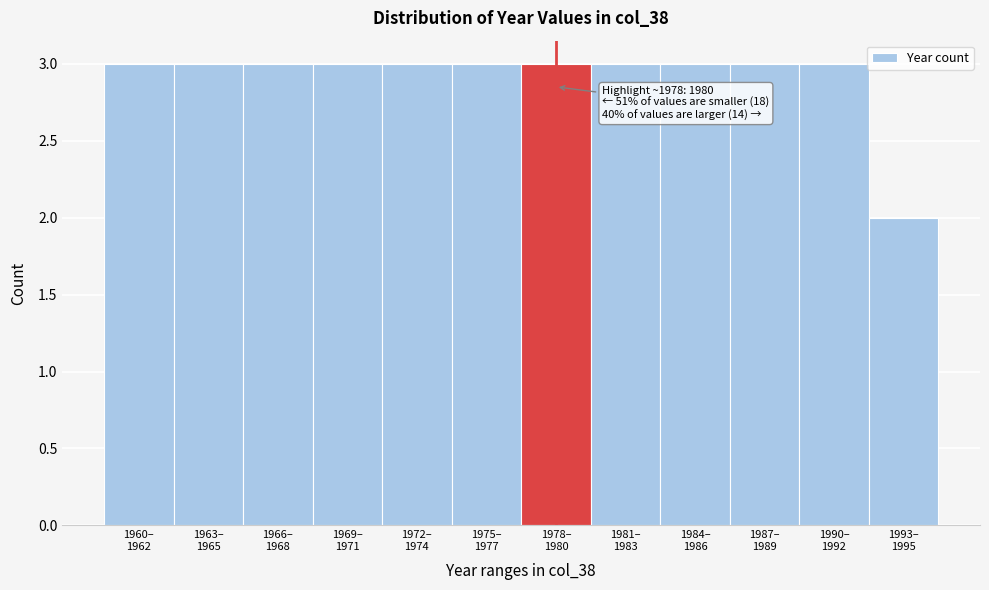

Reading right to left, extract all data points from this chart.

2	3	3	3	3	3	3	3	3	3	3	3